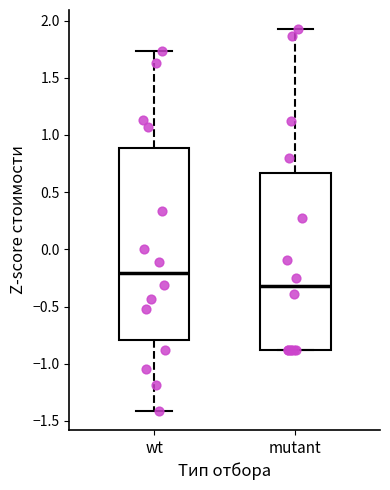

Where is the upper edge of the box for wt on the y-axis? The values are not printed on the chart, so give them approximately, as read against the axis.

0.90